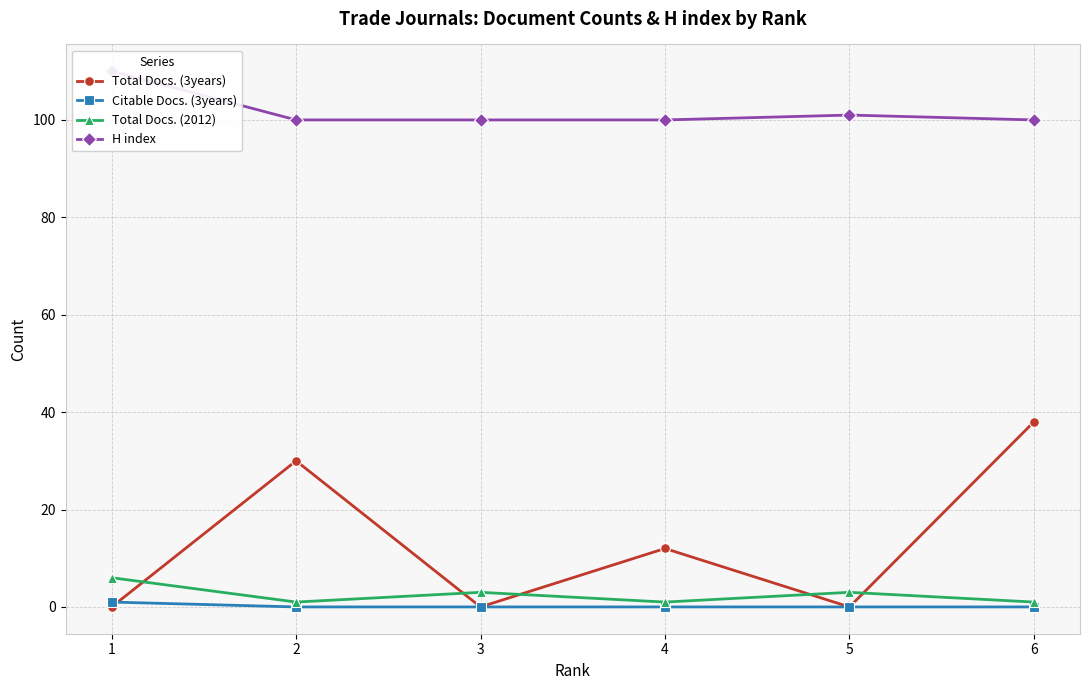

The value of H index at 4 is 47. True or false?

False